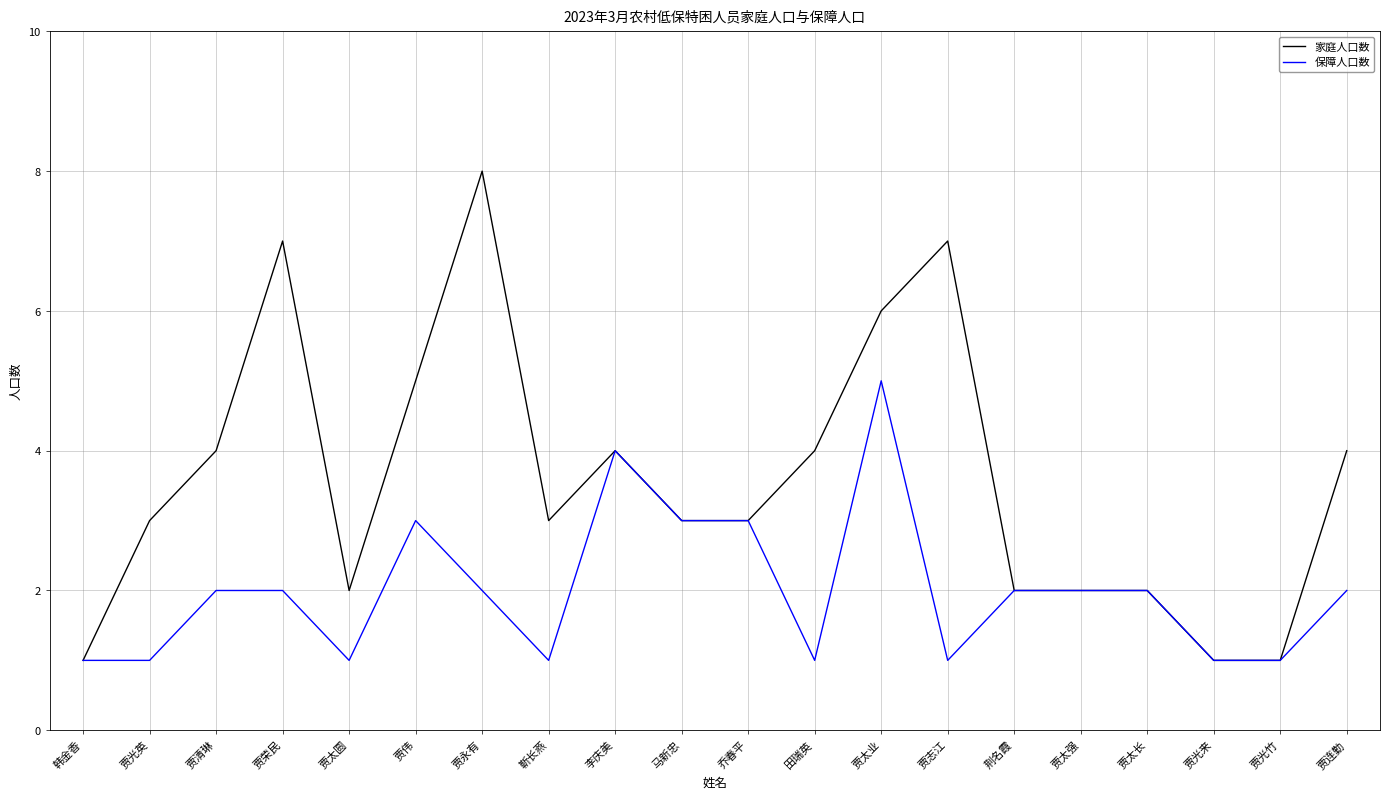

What is the greatest value displayed?

8